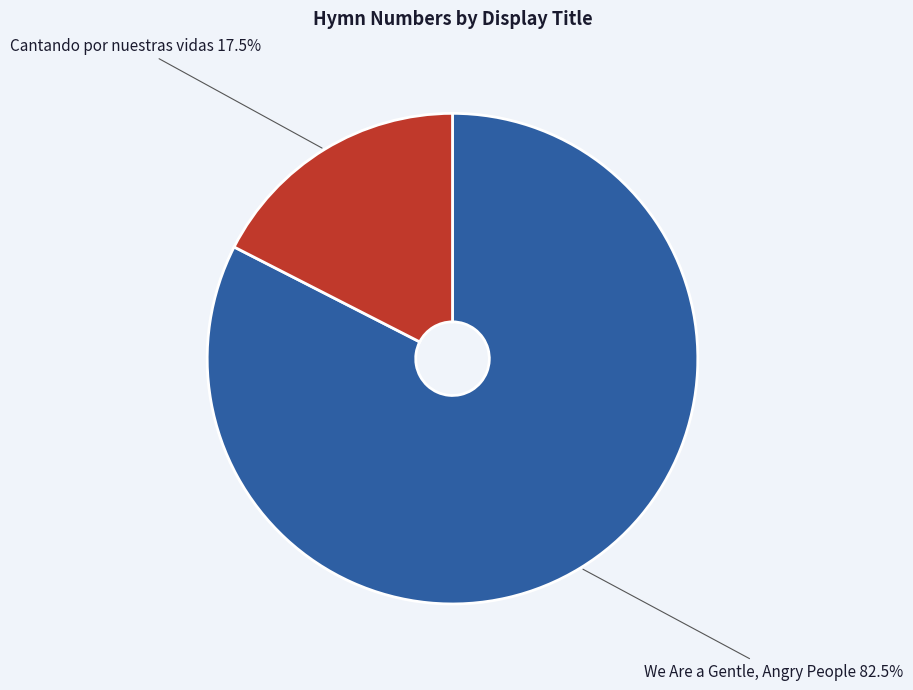

Does any single category account for the majority?

Yes